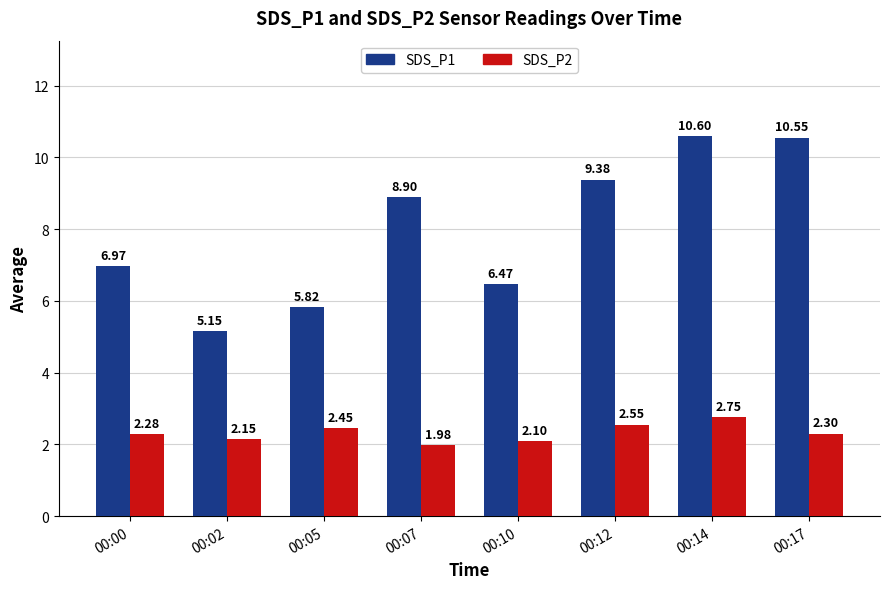

What is the maximum value shown in the chart?

10.6